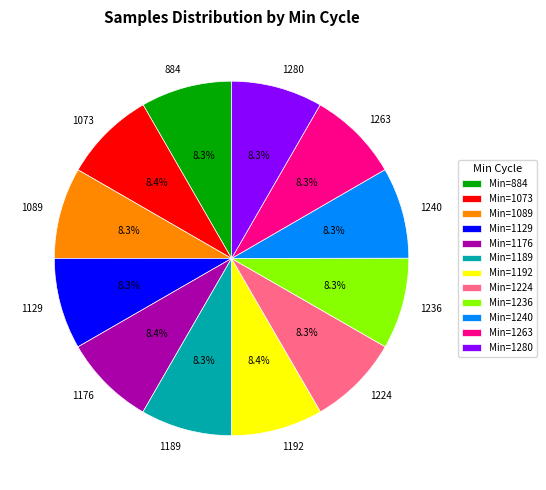

Is the sum of 1263 and 1280 greater than half?

No